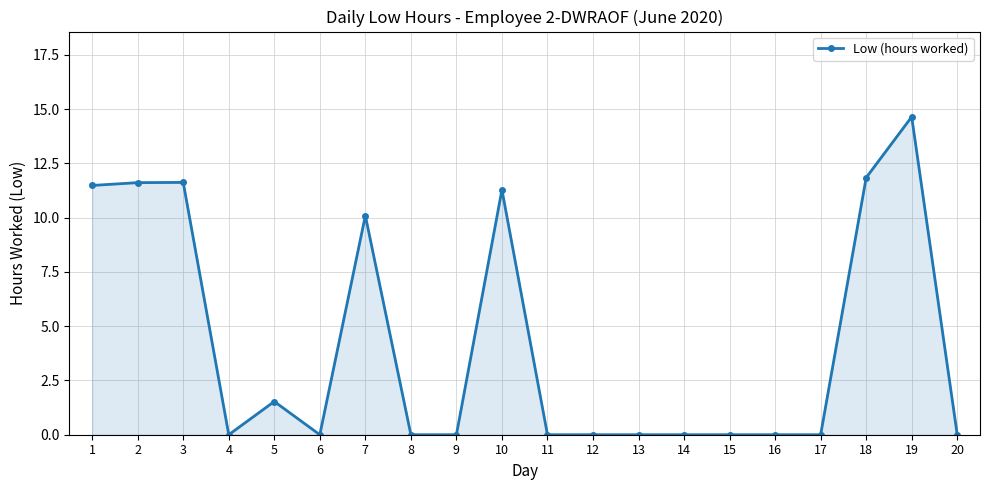

How many distinct data groups are displayed?

1